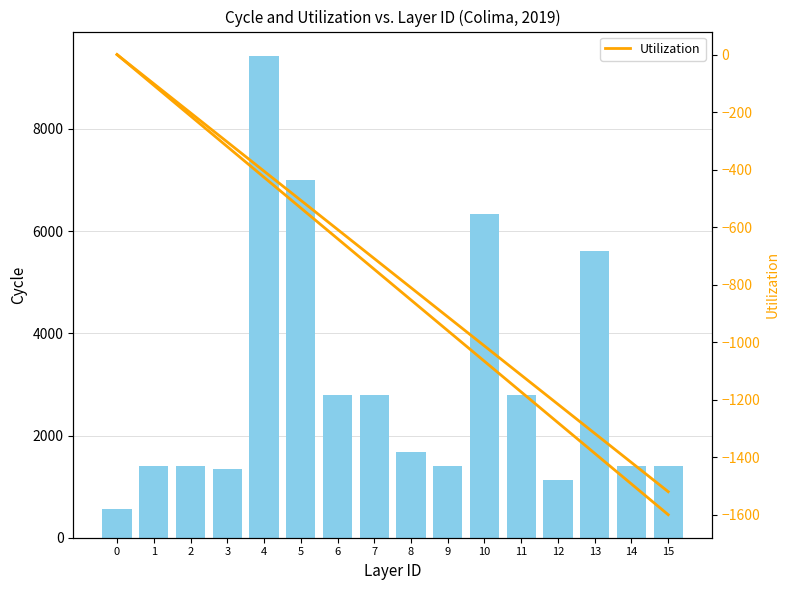

At which category is the sum across all series the highest?

4